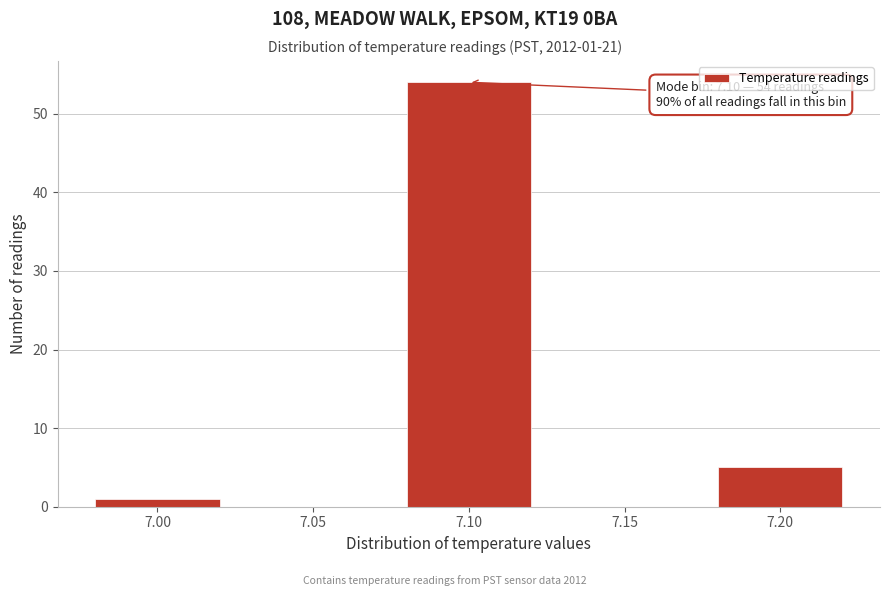

Reading right to left, list all the values displayed in this chart.

7.20=5	7.15=0	7.10=54	7.05=0	7.00=1